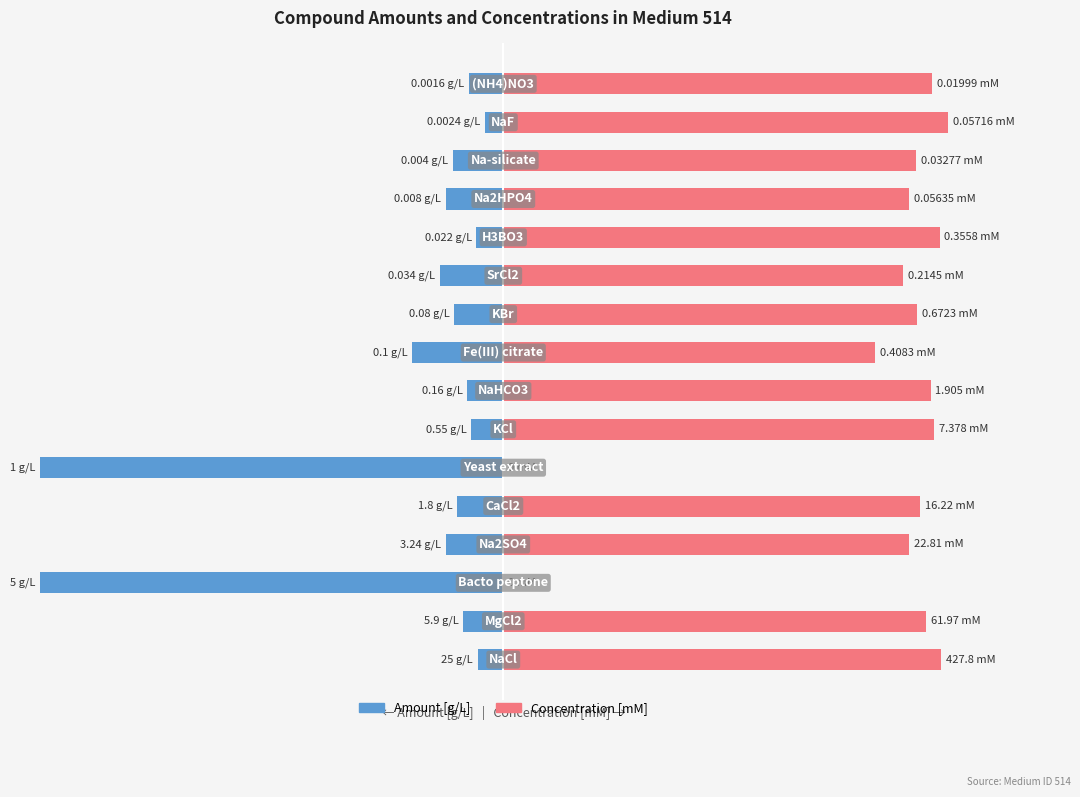

Between 3 and 11, which series saw the biggest shift?

Amount [g/L]